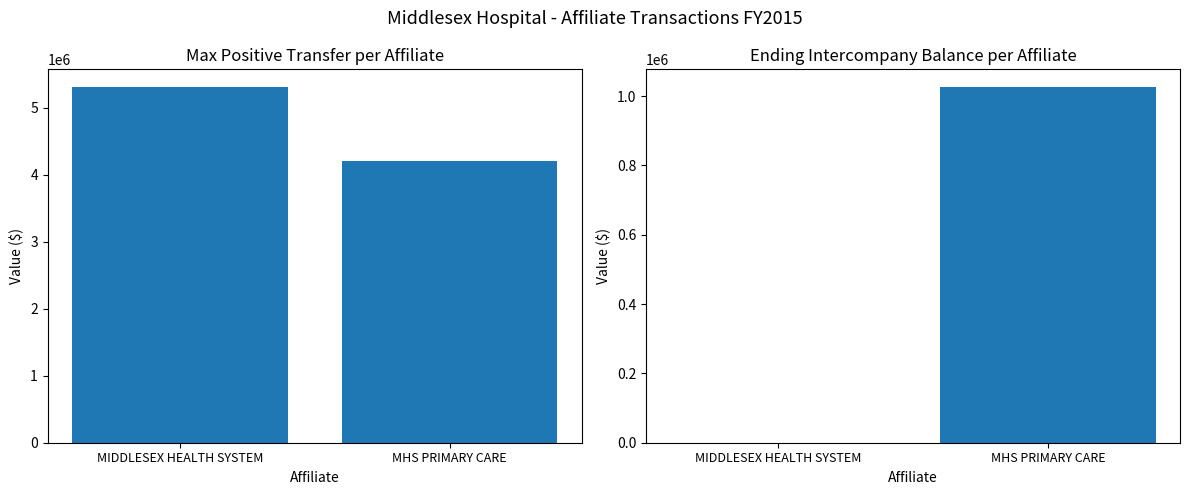

Which series has the largest range (max minus min)?

Max Positive Transfer